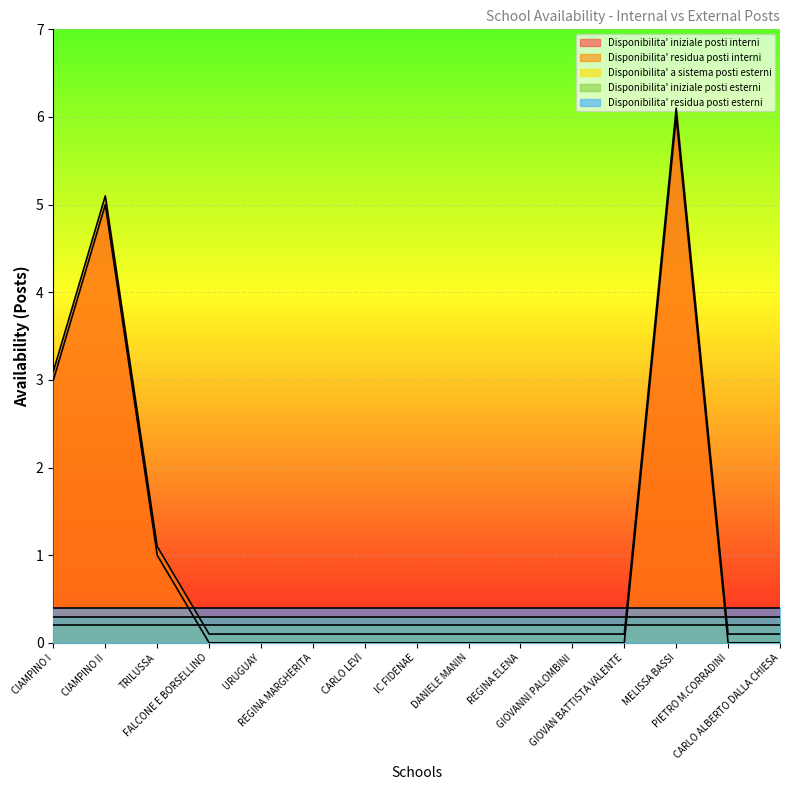

True or false: Disponibilita' iniziale posti interni and Disponibilita' iniziale posti esterni cross at least once.

True